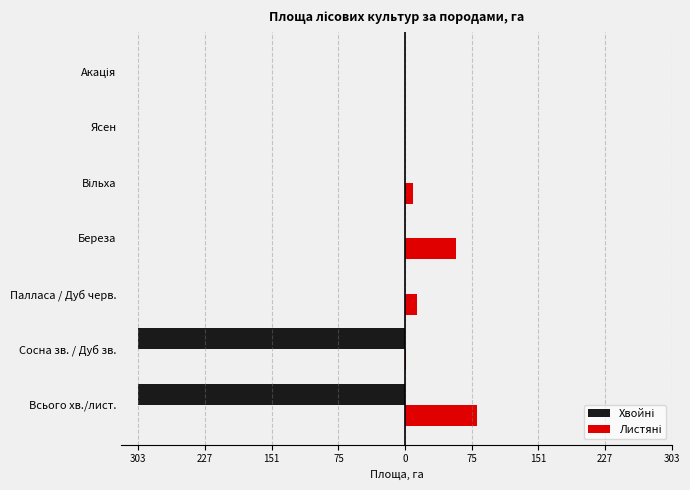

What is the sum of all Листяні values?

163.4